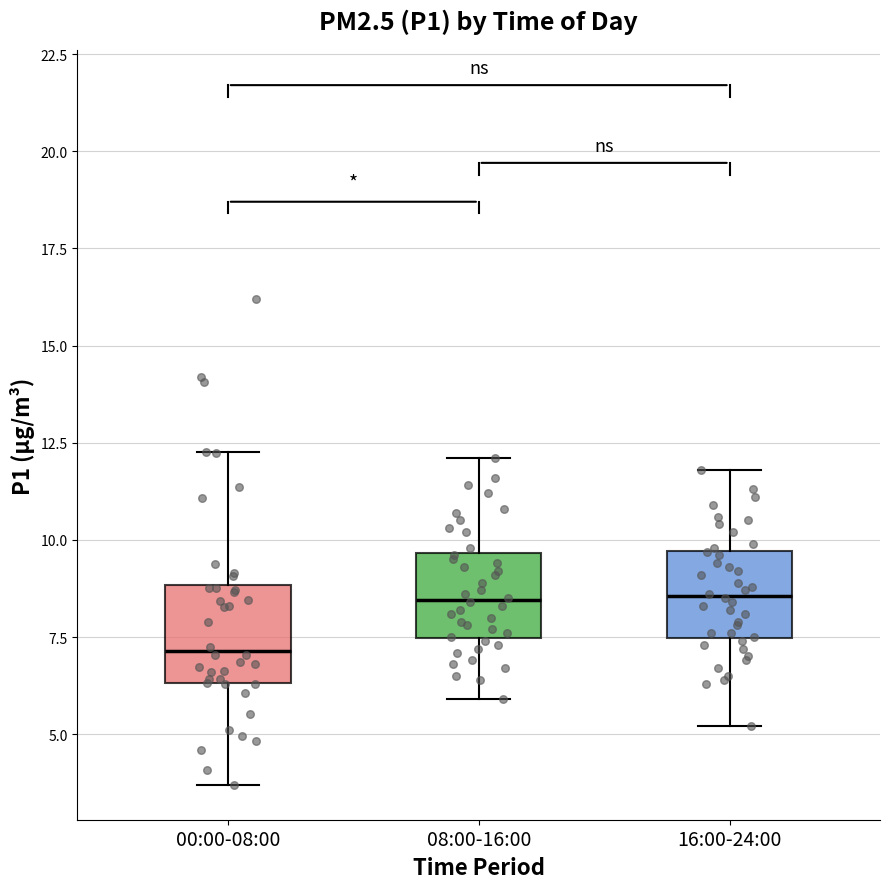

Reading left to right, transcribe this box plot: for each box, give where its median line is, the range the box spans, and where its two whiskers end, as read against the y-axis. The values are not printed on the chart, so give them approximately, as read against the axis.

00:00-08:00: median 7.0, box 6.5 to 9.0, whiskers 3.5 to 12.5
08:00-16:00: median 8.5, box 7.5 to 9.5, whiskers 6.0 to 12.0
16:00-24:00: median 8.5, box 7.5 to 9.5, whiskers 5.0 to 12.0